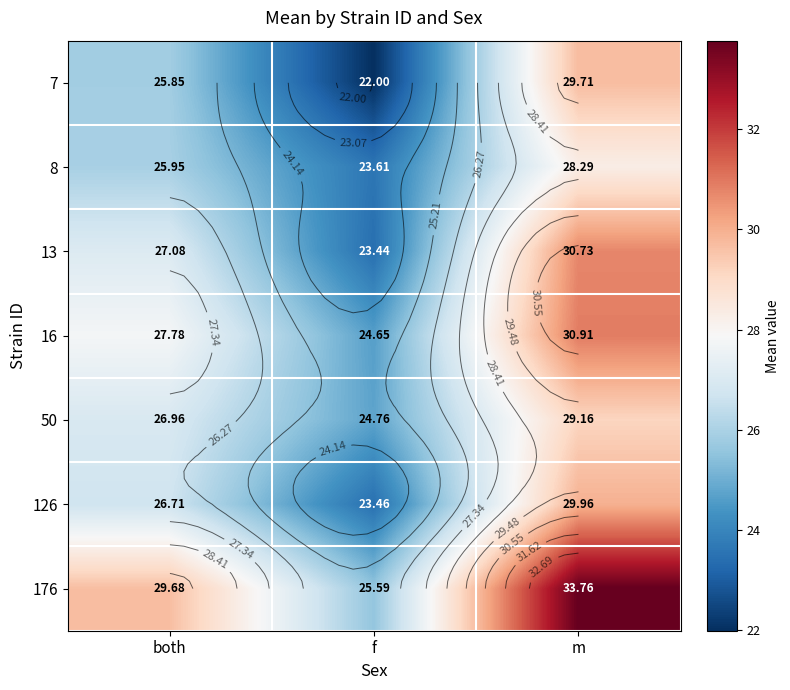

Which series has the largest total across all categories?

176